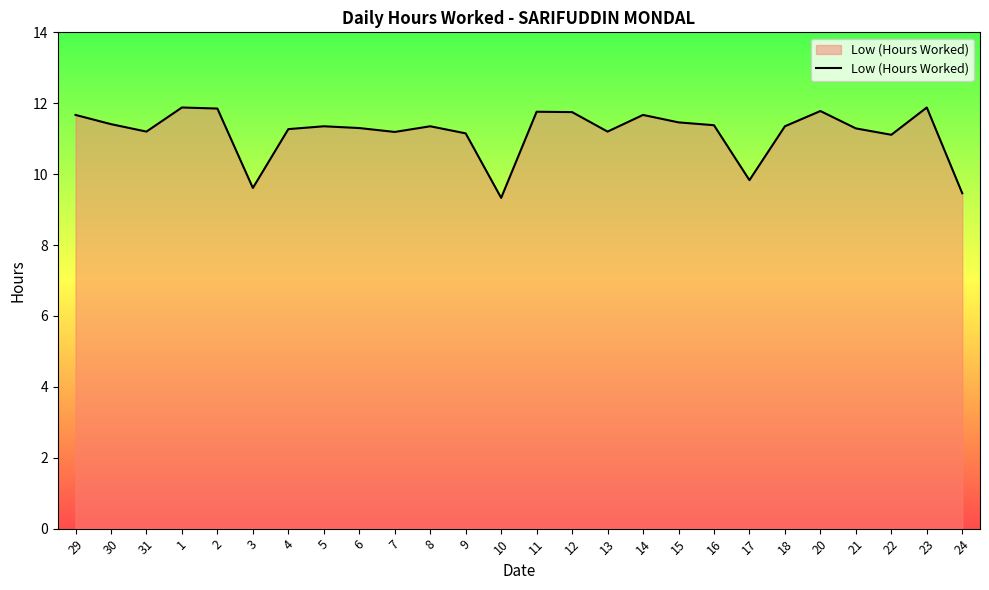

What is the maximum value shown in the chart?

11.9